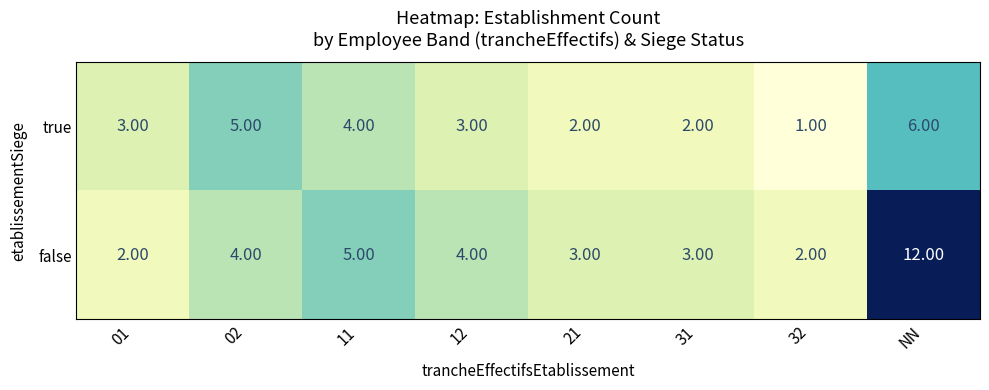

List the series in order of their overall mean, lowest first.

true, false